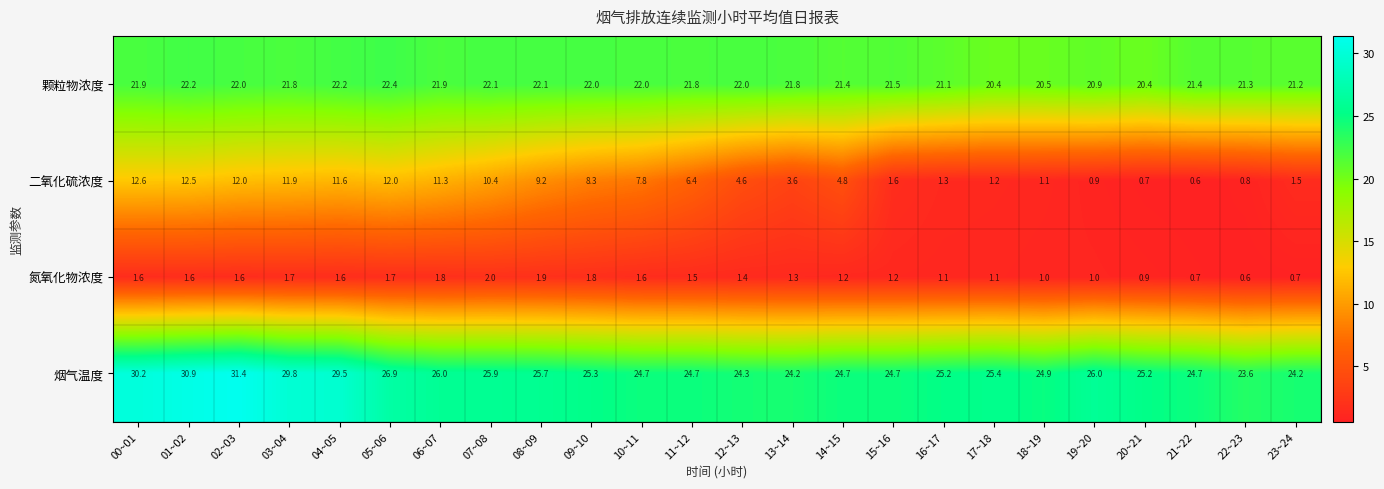

The 颗粒物浓度 series shows 21.9 at 00~01. True or false?

True